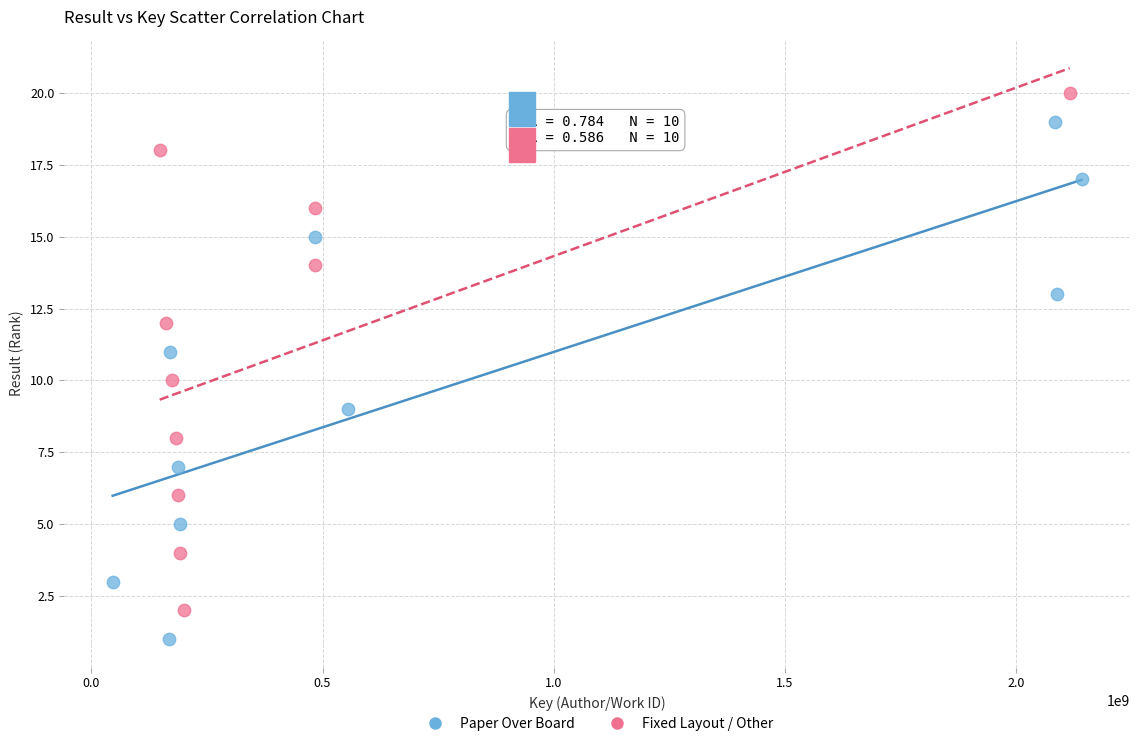

Which series contains the highest Y value?

Fixed Layout / Other